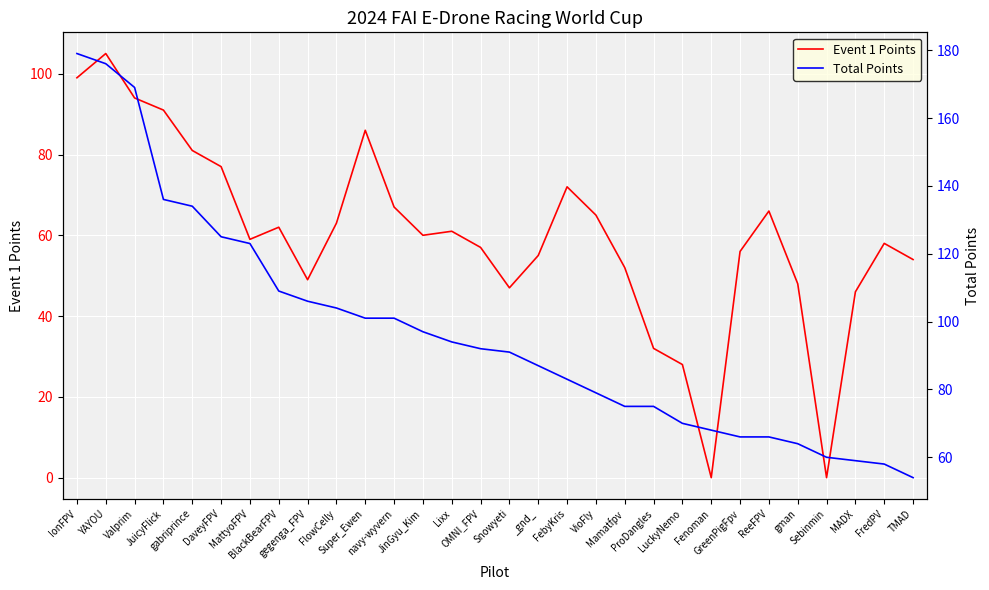

Read the Total Points value at Valprim, to the nearest 10.

170